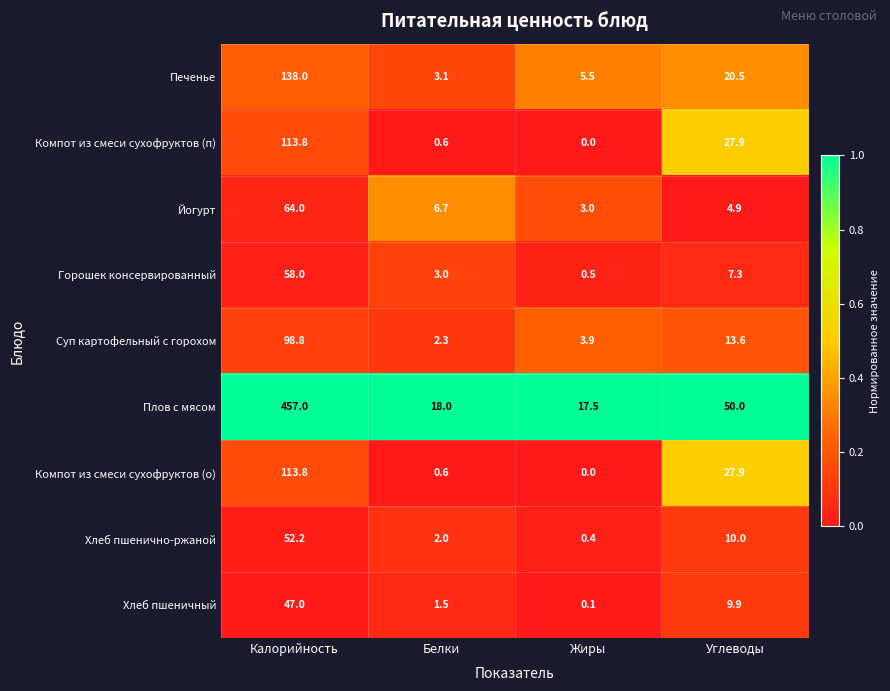

What is the difference between the Суп картофельный с горохом values at Белки and Углеводы?

11.3